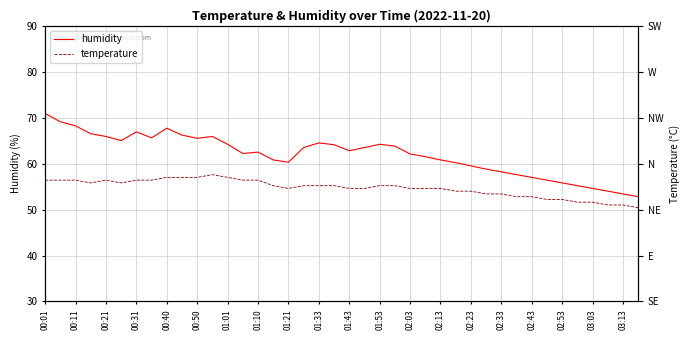

Where is the first local maximum for humidity?

00:31